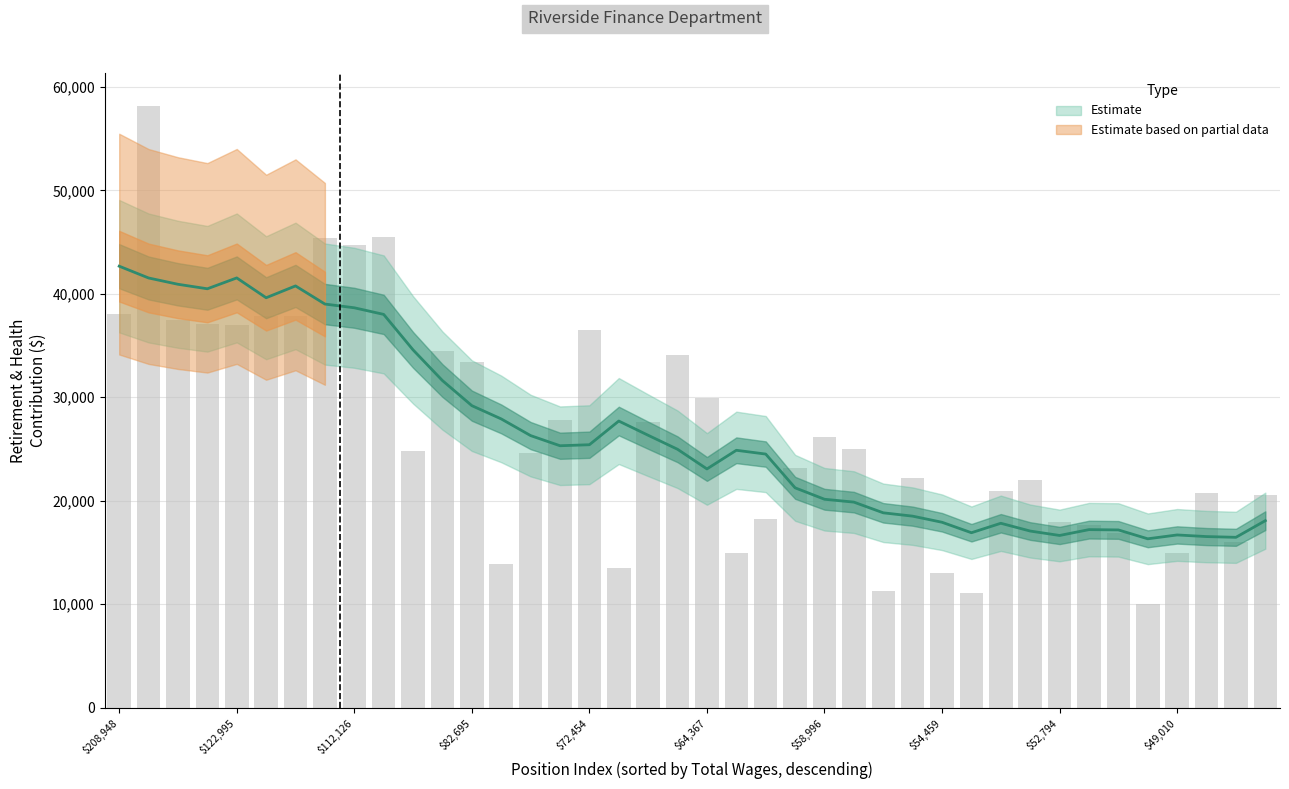

What is the difference between the maximum and minimum values?

48089